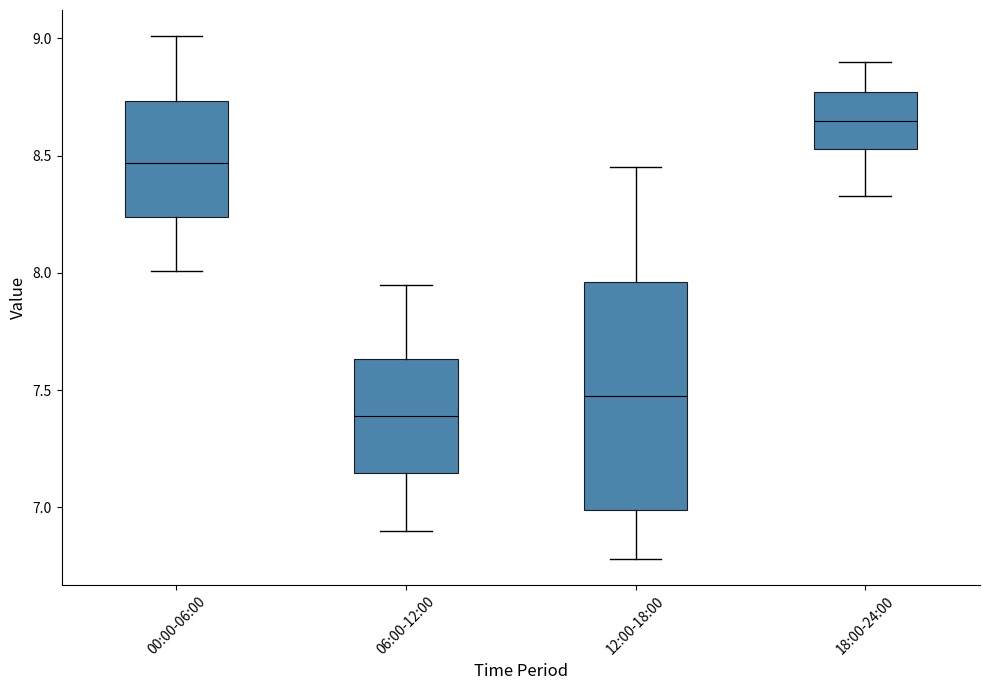

Where is the lower edge of the box for 06:00-12:00 on the y-axis? The values are not printed on the chart, so give them approximately, as read against the axis.

7.15